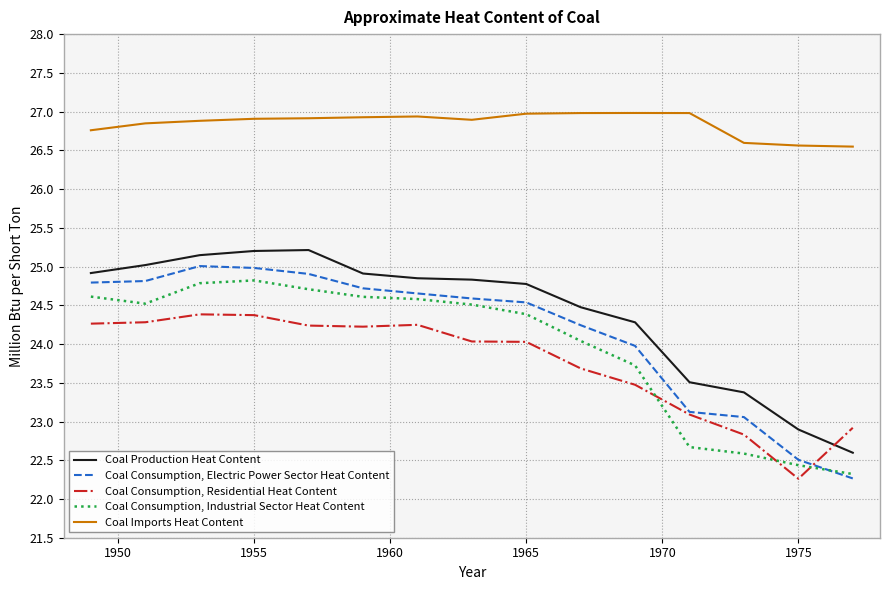

Is this an area chart (filled region under the line)?

No